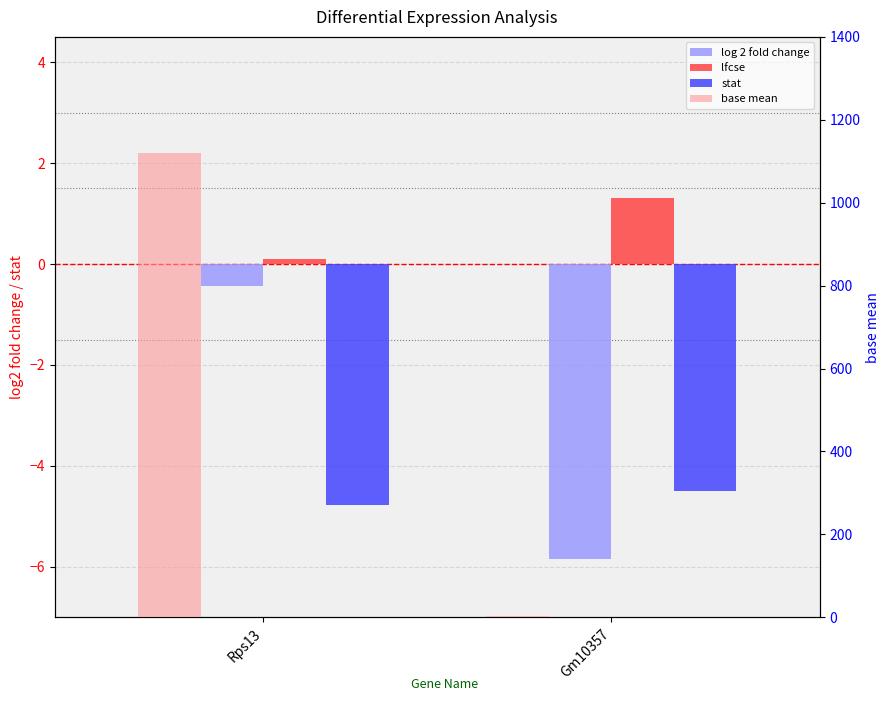

Rank the series by their maximum value, from lowest to highest.

stat, log 2 fold change, lfcse, base mean